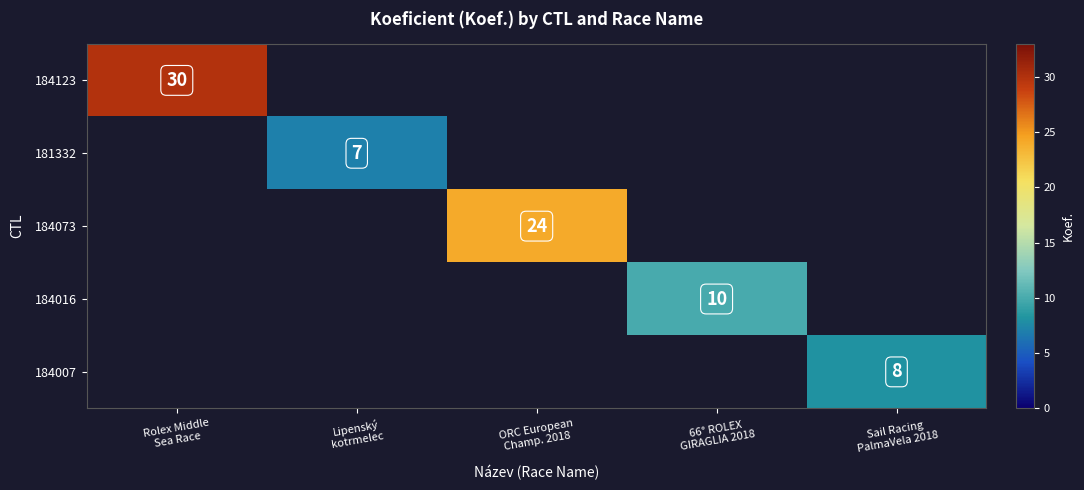

How many values in 184073 are above zero?

1